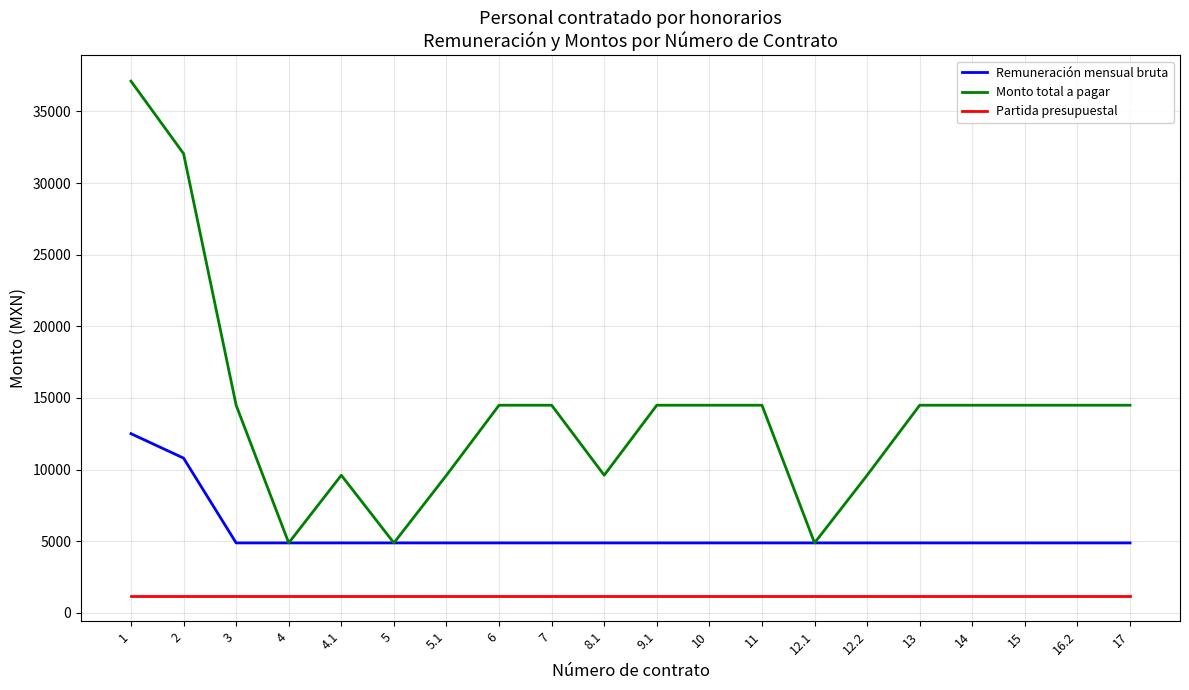

The value of Remuneración mensual bruta at 8.1 is 4886.0. True or false?

True